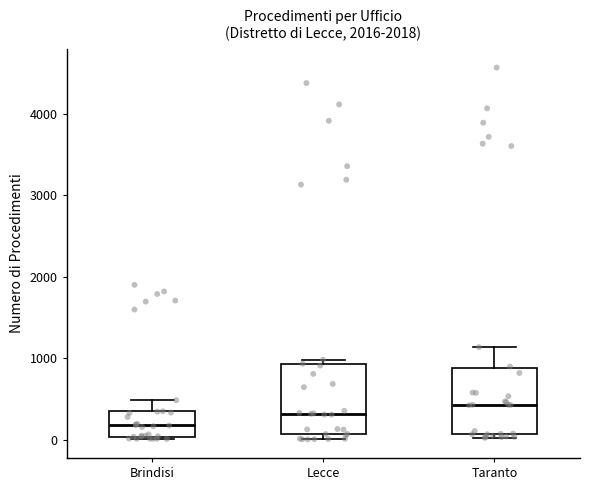

Reading left to right, transcribe this box plot: for each box, give where its median line is, the range the box spans, and where its two whiskers end, as read against the y-axis. The values are not printed on the chart, so give them approximately, as read against the axis.

Brindisi: median 200, box 0 to 300, whiskers 0 to 500
Lecce: median 300, box 100 to 900, whiskers 0 to 1000
Taranto: median 400, box 100 to 900, whiskers 0 to 1100